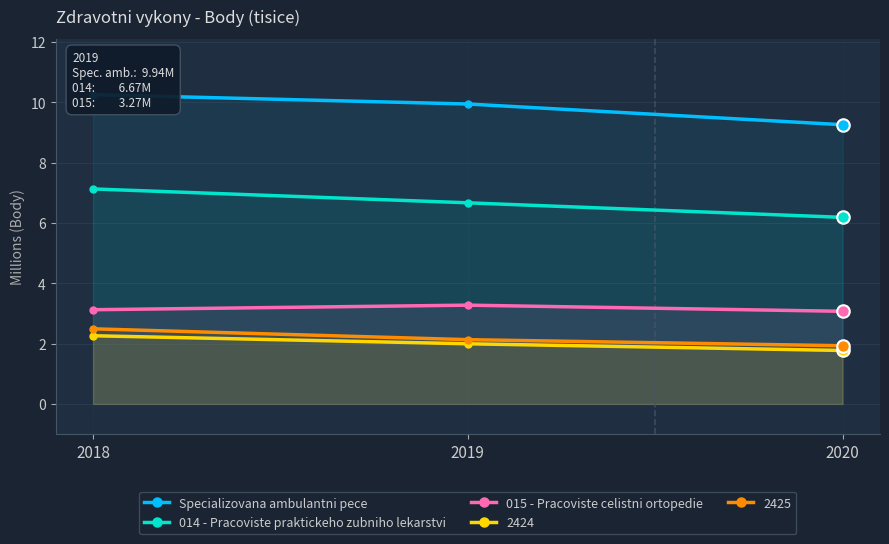

What is the value of the 014 - Pracoviste praktickeho zubniho lekarstvi point at the 2nd from the left?

6.7